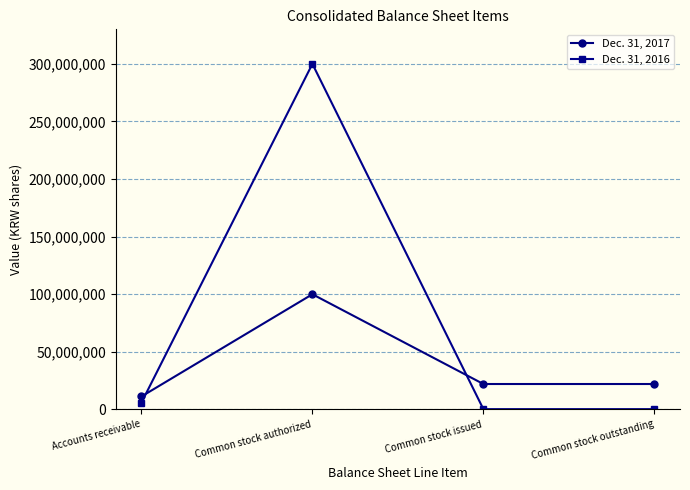

True or false: Dec. 31, 2017 has a value of 11226700 at Accounts receivable.

True